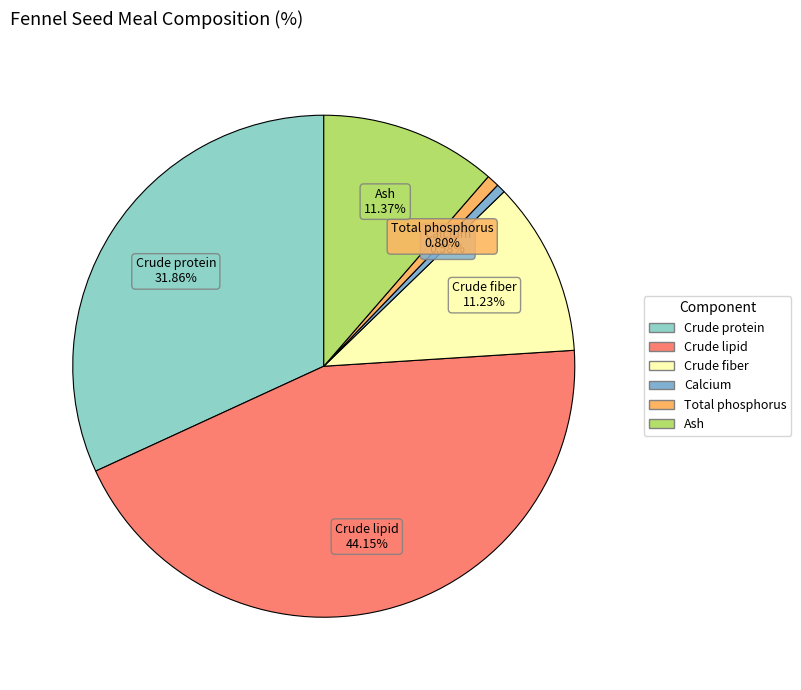

Which slice is the largest?

Crude lipid